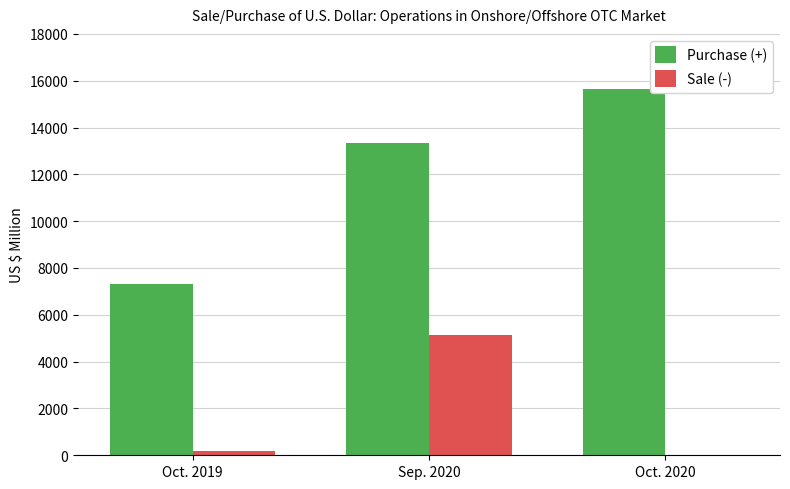

Between Oct. 2019 and Oct. 2020, which series saw the biggest shift?

Purchase (+)